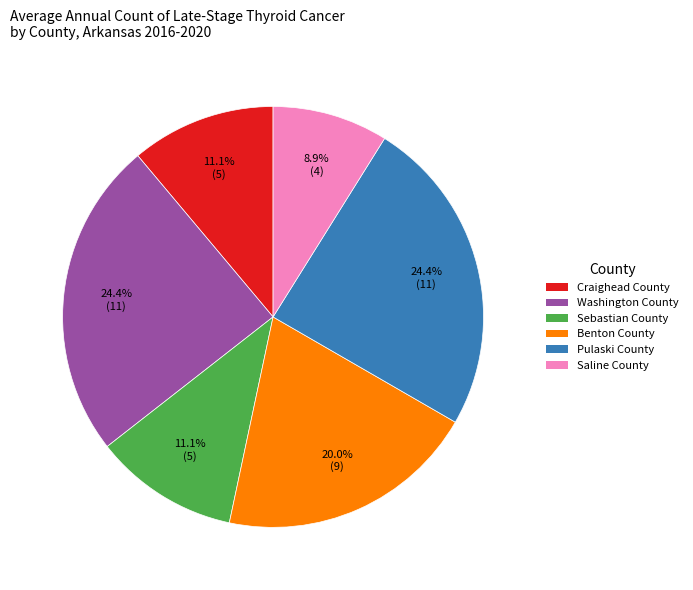

Which has a higher value, Benton County or Pulaski County?

Pulaski County